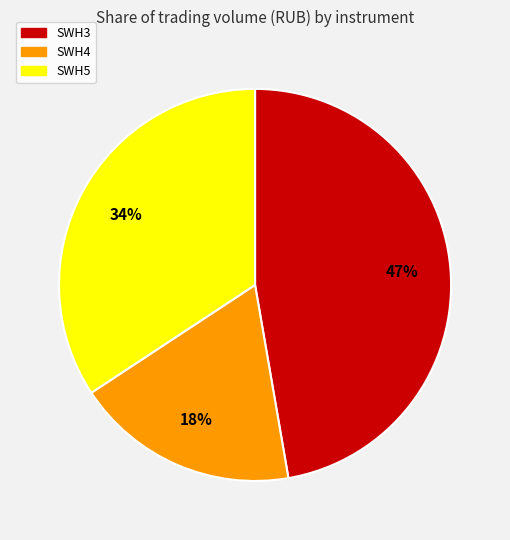

Combined, do SWH3 and SWH4 account for over 50%?

Yes